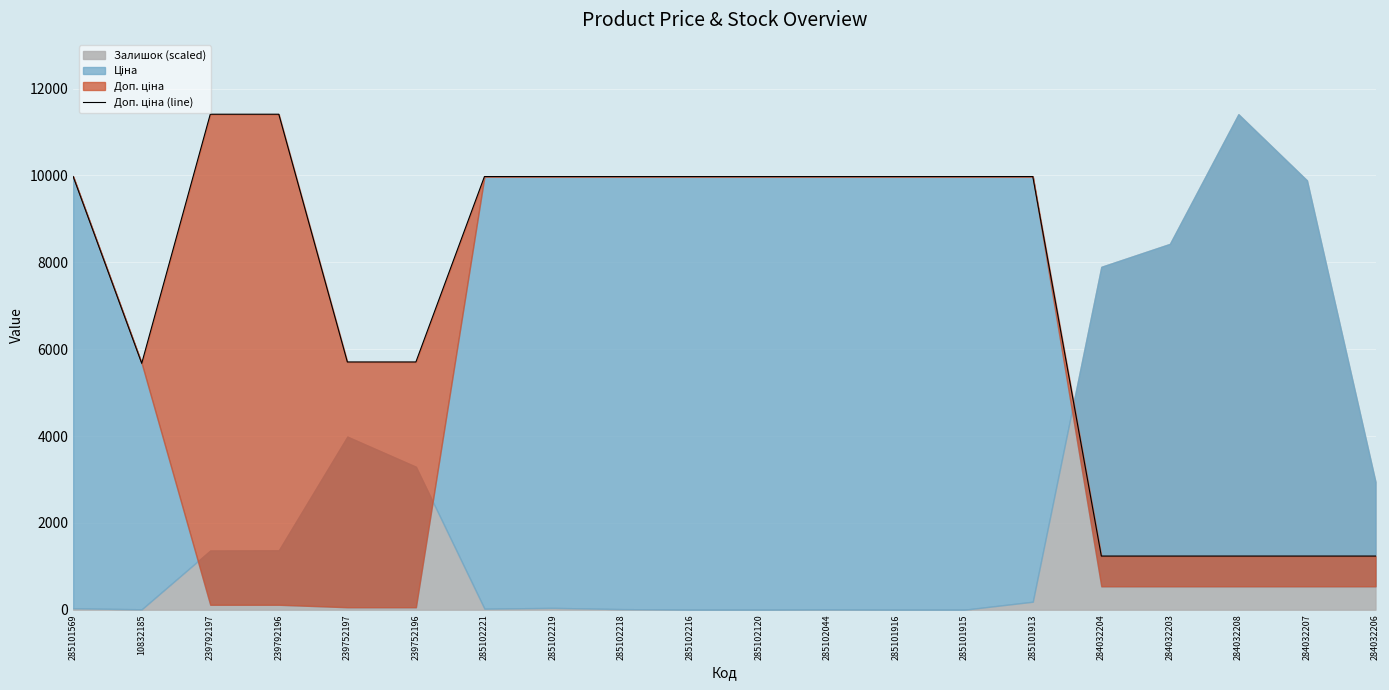

Approximately how many times larger is the value at 284032203 compared to 284032204?

1.0